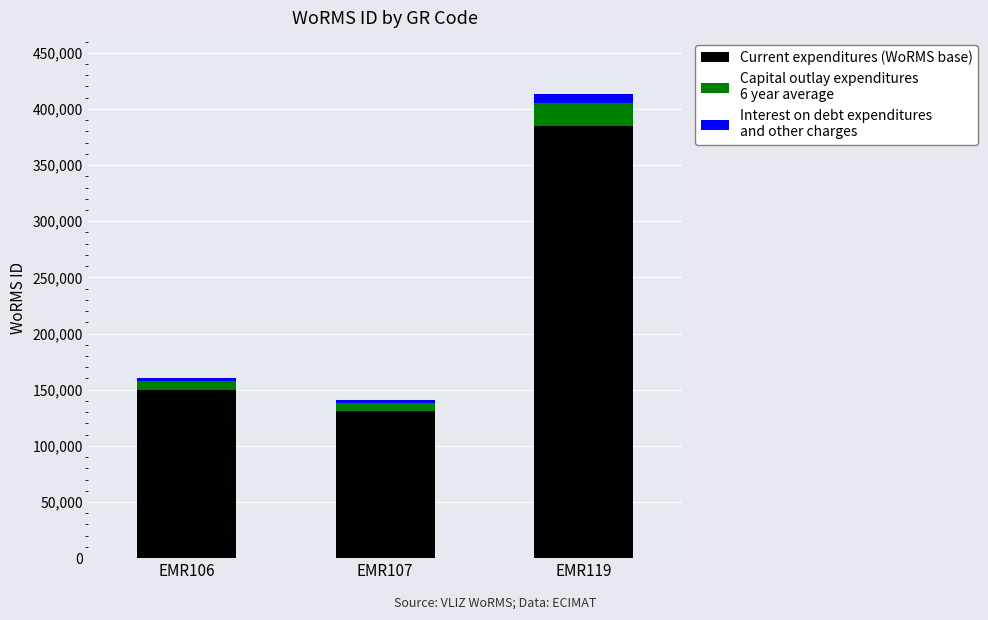

At which category is the sum across all series the highest?

EMR119